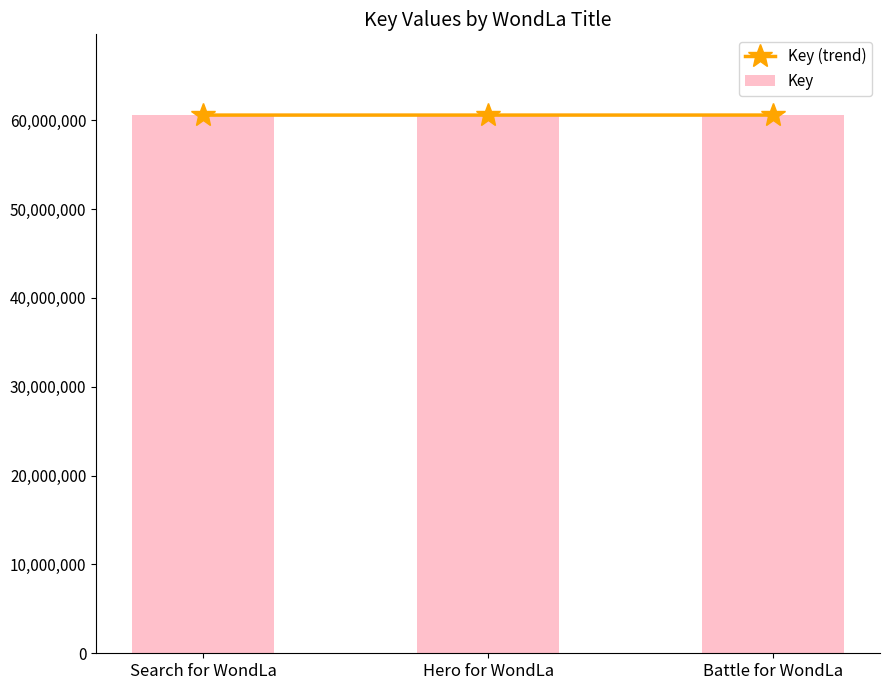

At which category is the sum across all series the highest?

Battle for WondLa